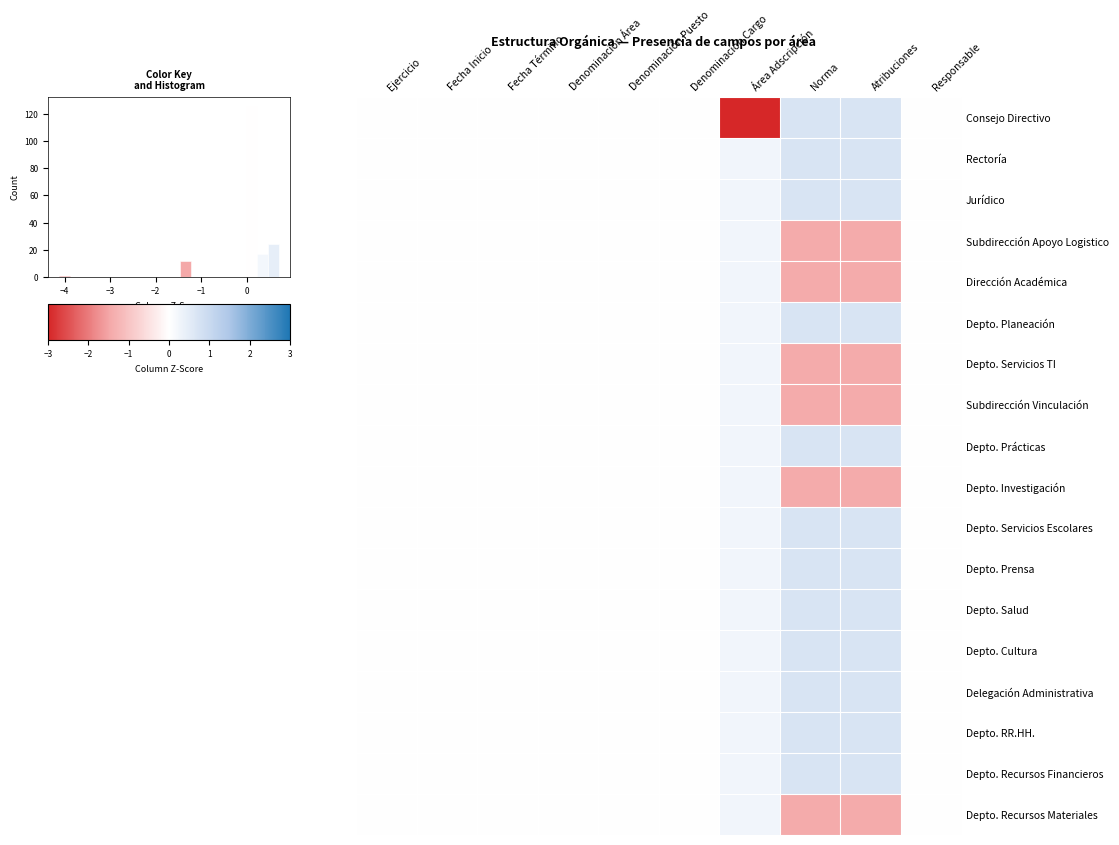

Which series has the largest range (max minus min)?

Consejo Directivo